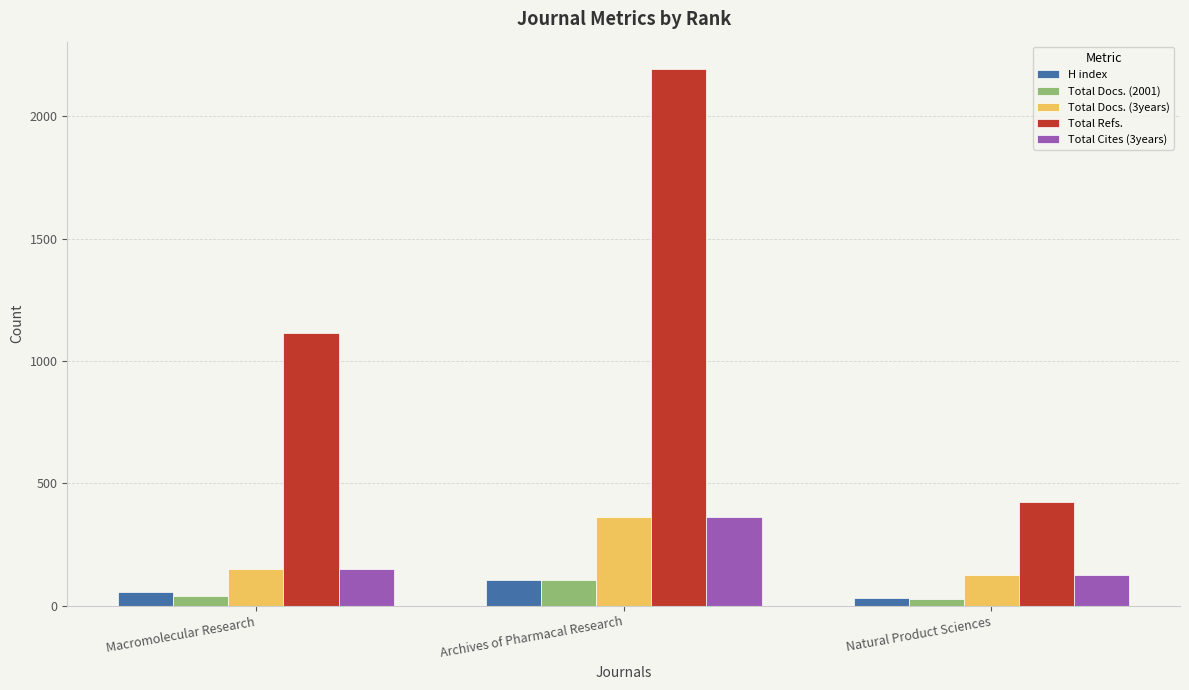

Reading right to left, transcribe all the data shown in this chart.

H index: Natural Product Sciences=31	Archives of Pharmacal Research=105	Macromolecular Research=58
Total Docs. (2001): Natural Product Sciences=27	Archives of Pharmacal Research=105	Macromolecular Research=42
Total Docs. (3years): Natural Product Sciences=126	Archives of Pharmacal Research=363	Macromolecular Research=150
Total Refs.: Natural Product Sciences=424	Archives of Pharmacal Research=2196	Macromolecular Research=1117
Total Cites (3years): Natural Product Sciences=126	Archives of Pharmacal Research=363	Macromolecular Research=150